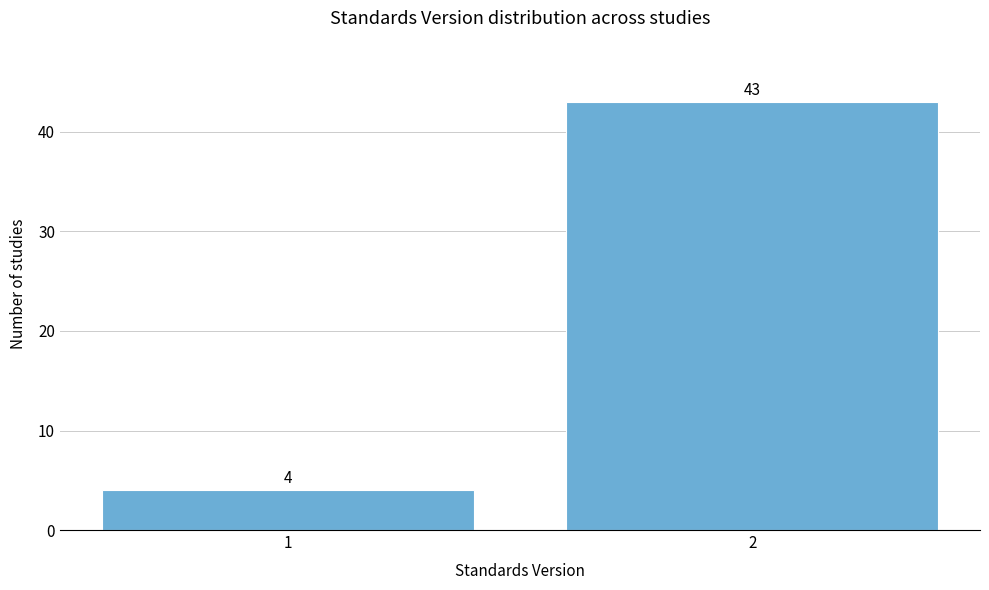

Reading left to right, list all the values displayed in this chart.

1=4	2=43